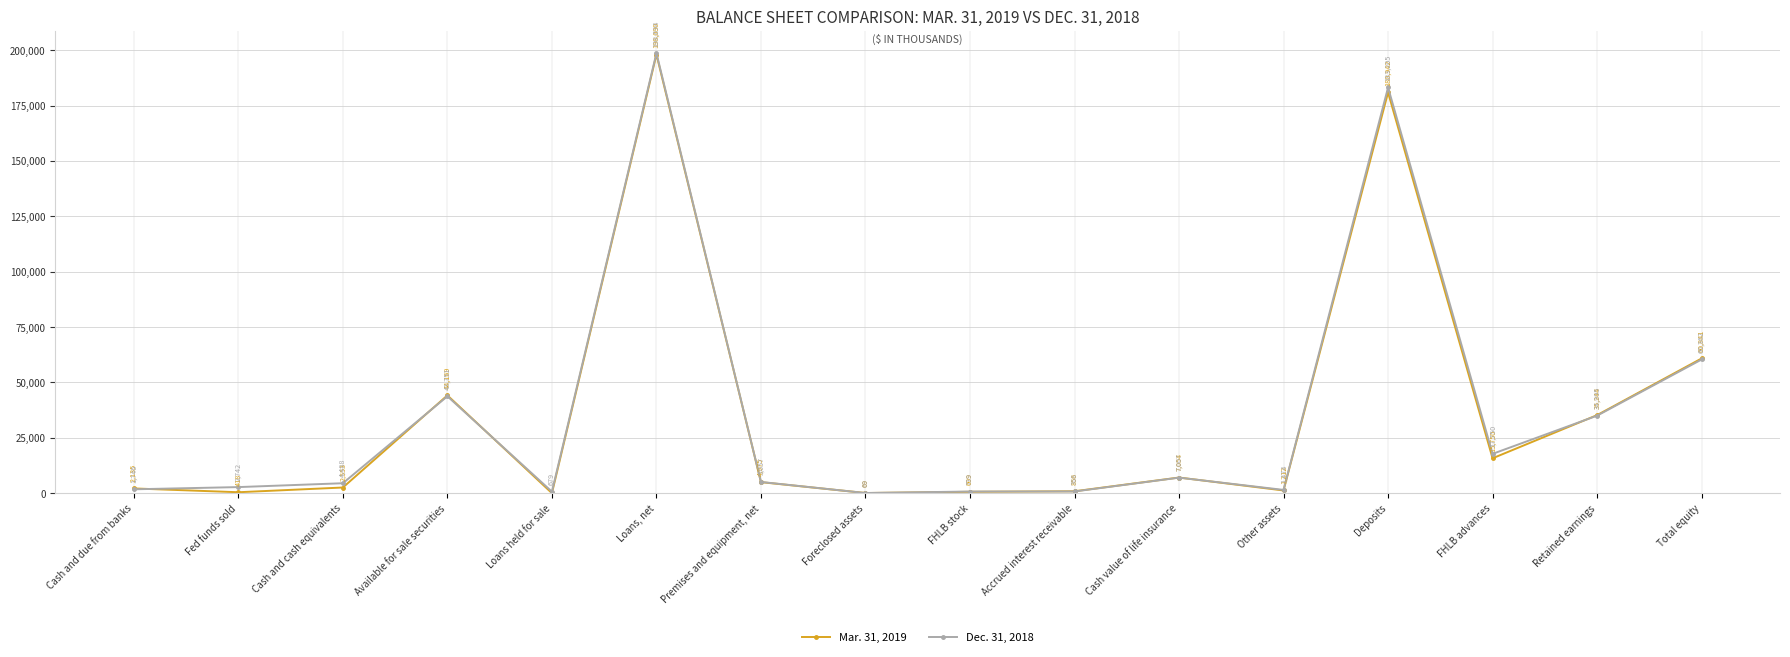

Between which two adjacent categories do Dec. 31, 2018 and Mar. 31, 2019 first intersect?

Cash and due from banks and Fed funds sold